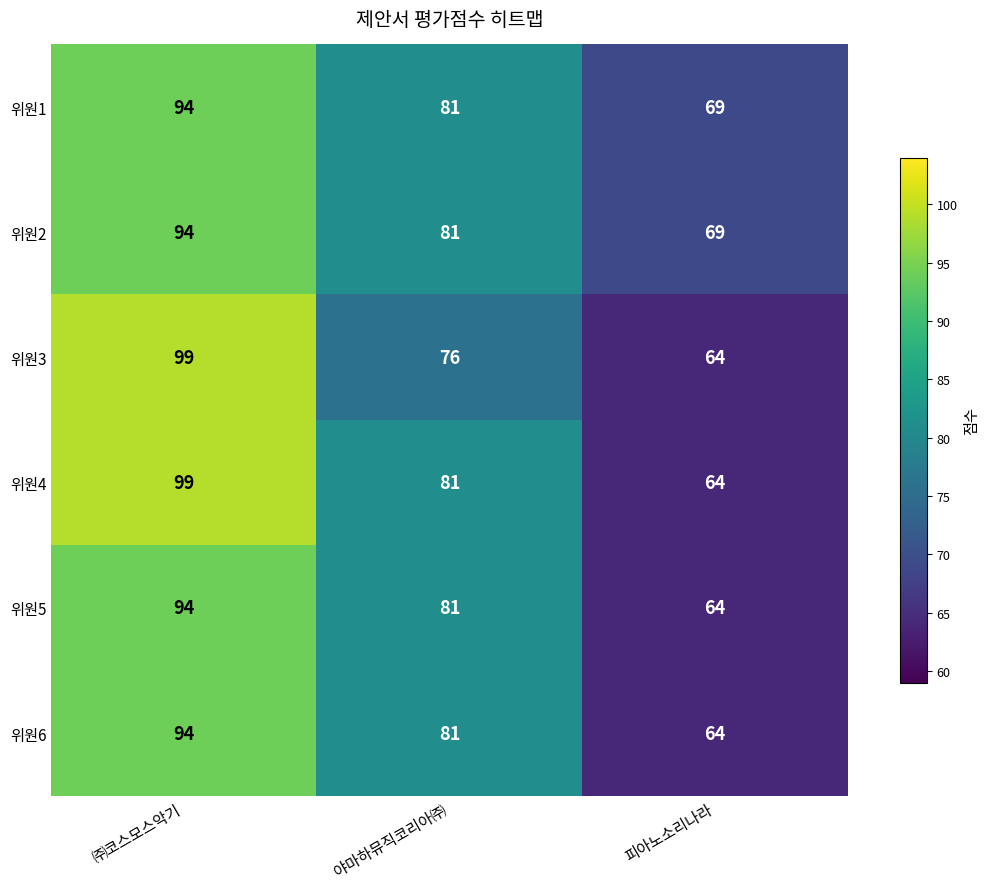

What is the maximum value for 위원3?

99